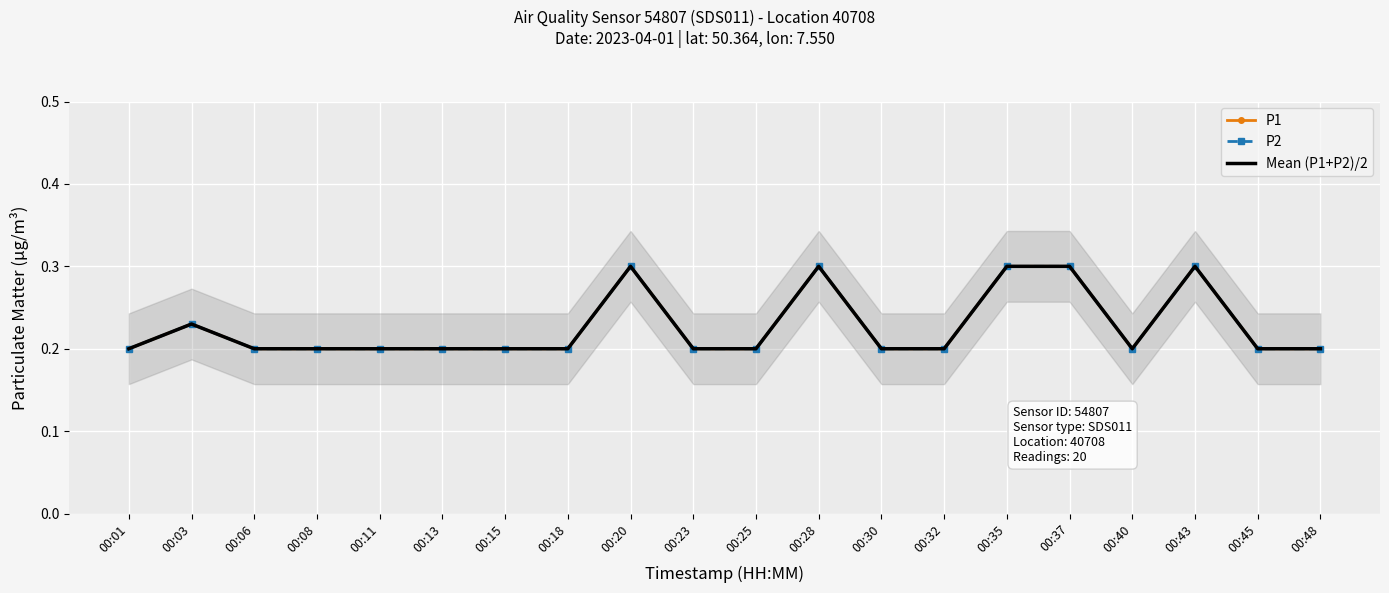

What is the highest value of the P2 series?

0.3